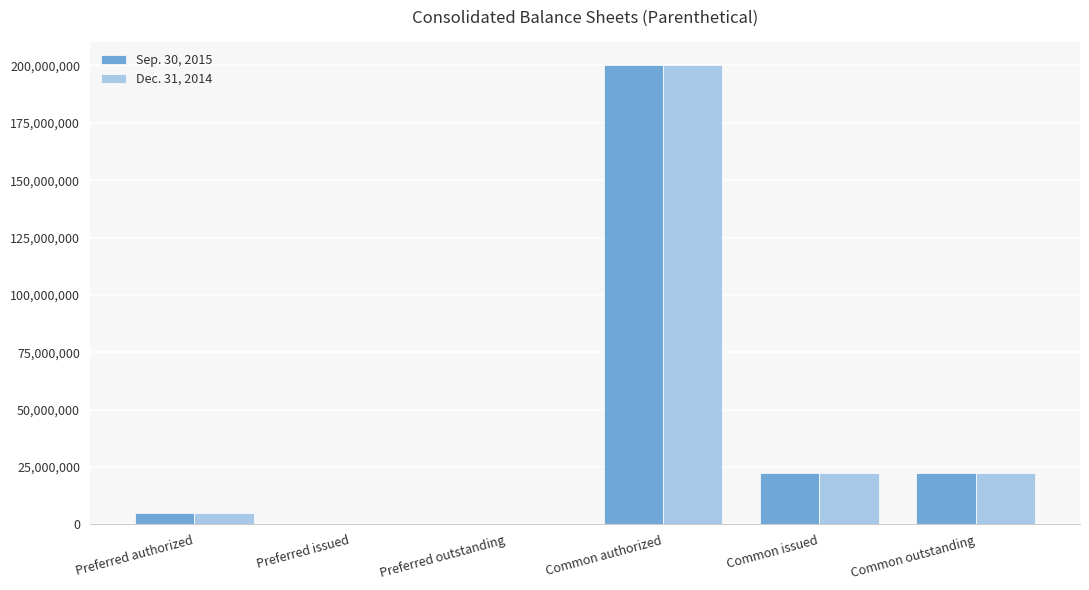

How many data points does each series have?

6